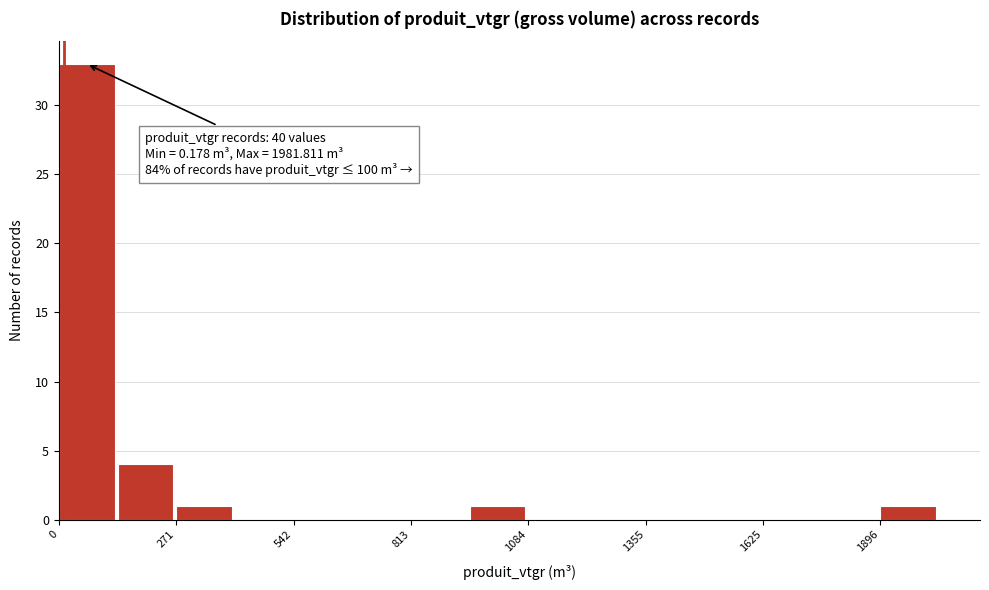

Around what value on the x-axis is the tallest bar? Give the approximate position of its centre, as read against the axis.

50